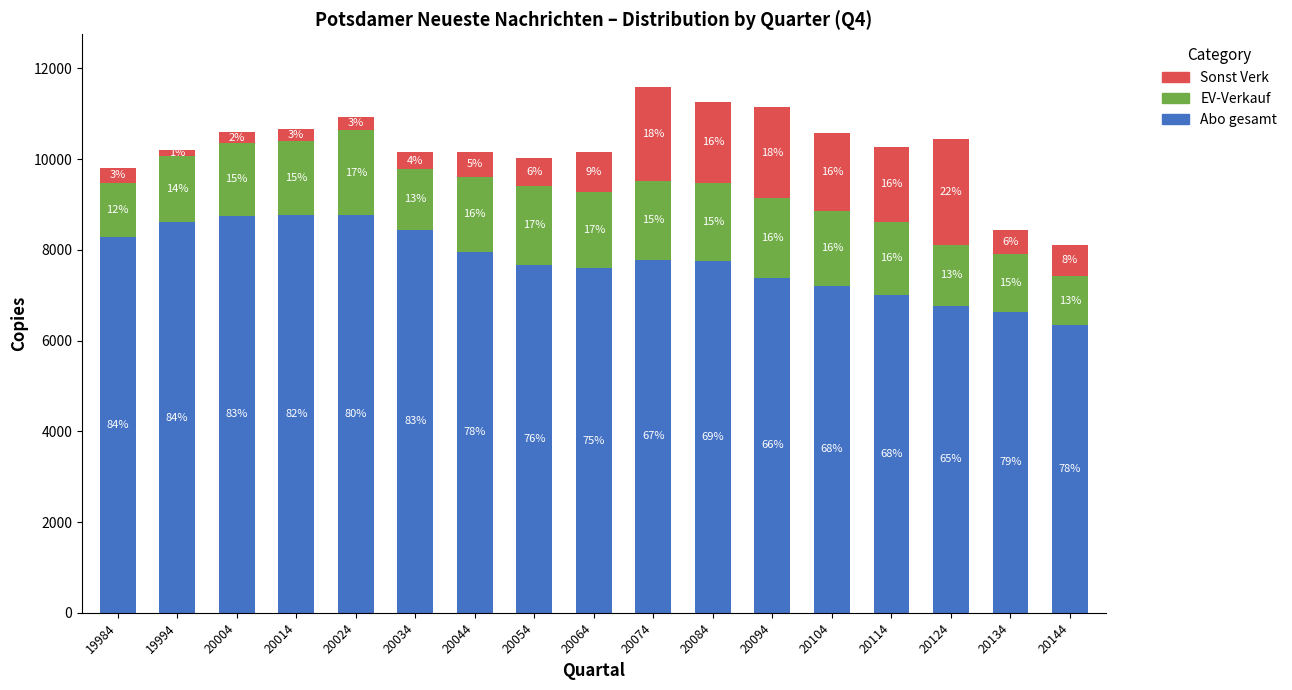

What are all the series names shown in the legend?

Sonst Verk, EV-Verkauf, Abo gesamt